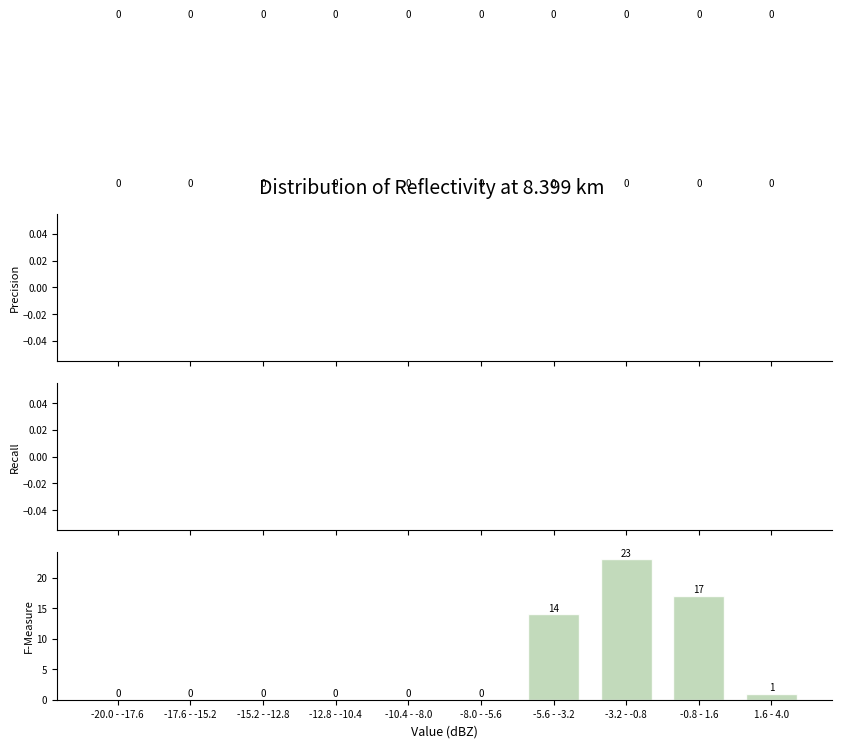

Reading left to right, transcribe all the data shown in this chart.

-20.0 - -17.6=0	-17.6 - -15.2=0	-15.2 - -12.8=0	-12.8 - -10.4=0	-10.4 - -8.0=0	-8.0 - -5.6=0	-5.6 - -3.2=14	-3.2 - -0.8=23	-0.8 - 1.6=17	1.6 - 4.0=1